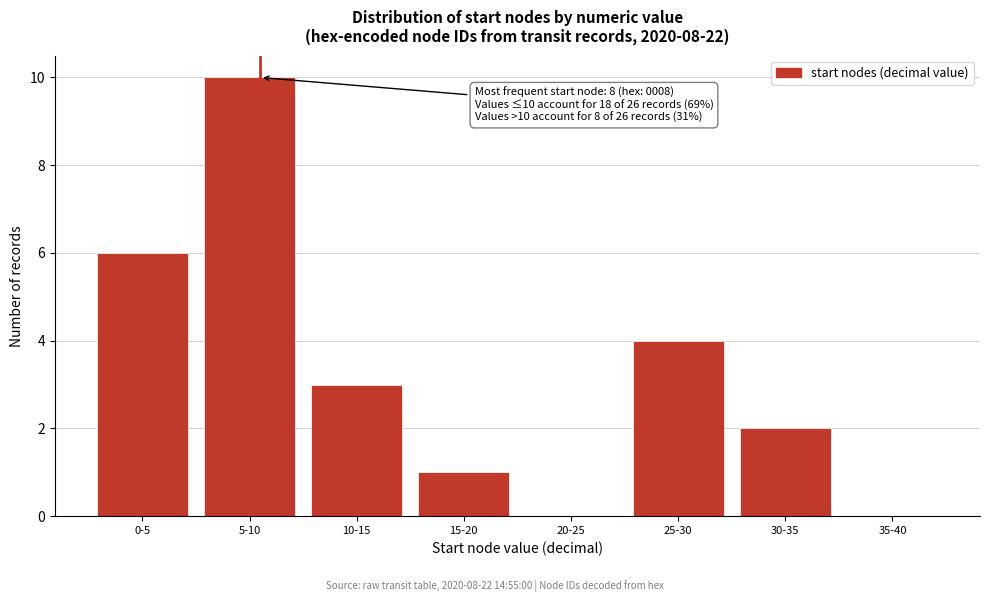

Reading left to right, list all the values displayed in this chart.

0-5=6	5-10=10	10-15=3	15-20=1	20-25=0	25-30=4	30-35=2	35-40=0